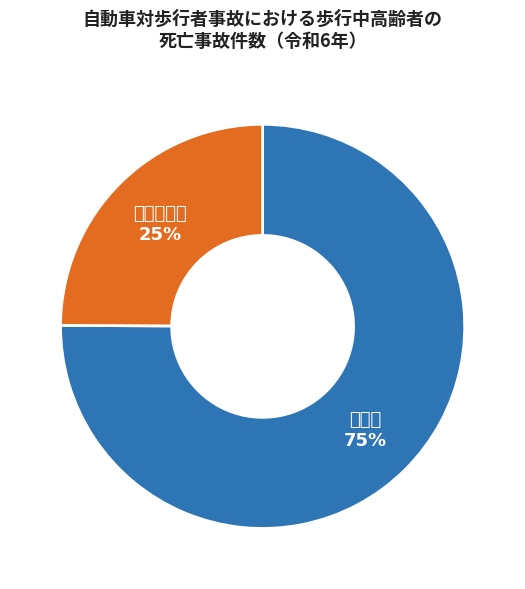

Is there a majority slice in this chart?

Yes